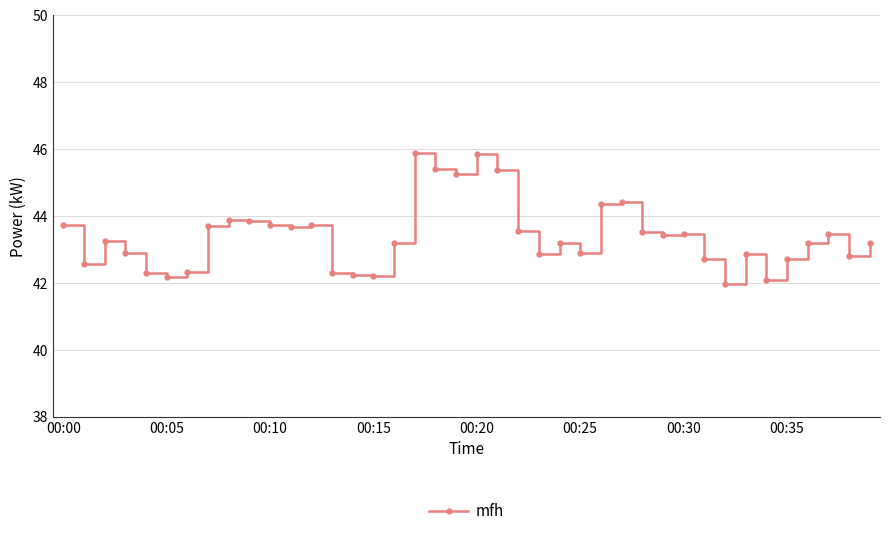

Does the chart display data point markers on the line(s)?

Yes